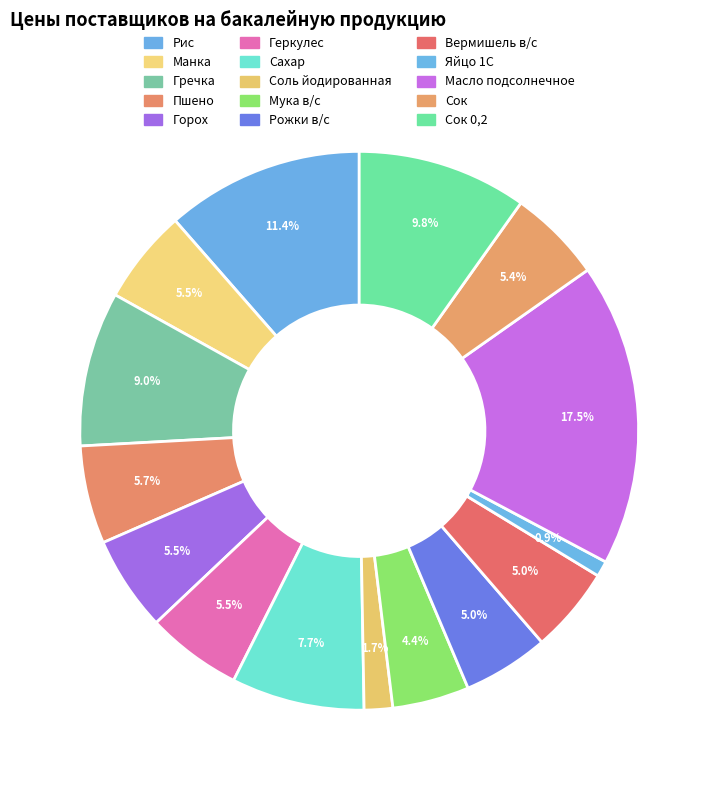

Rank the categories by value from highest to lowest.

Масло подсолнечное, Рис, Сок 0,2, Гречка, Сахар, Пшено, Геркулес, Горох, Манка, Сок, Рожки в/с, Вермишель в/с, Мука в/с, Соль йодированная, Яйцо 1С